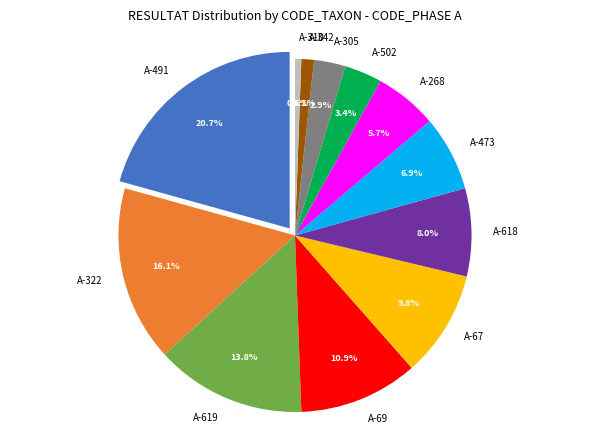

Does 268 account for over 50% of the chart?

No